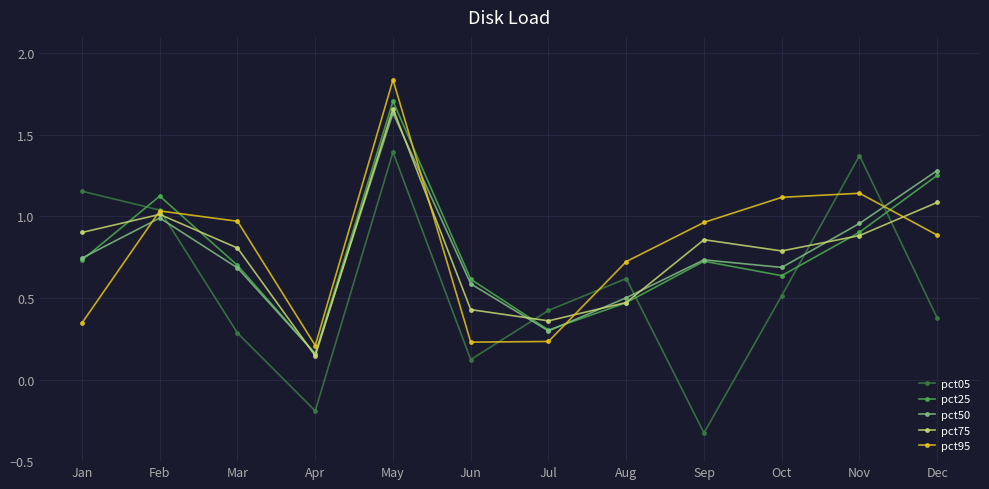

At which category does the chart reach its minimum across all series?

Sep